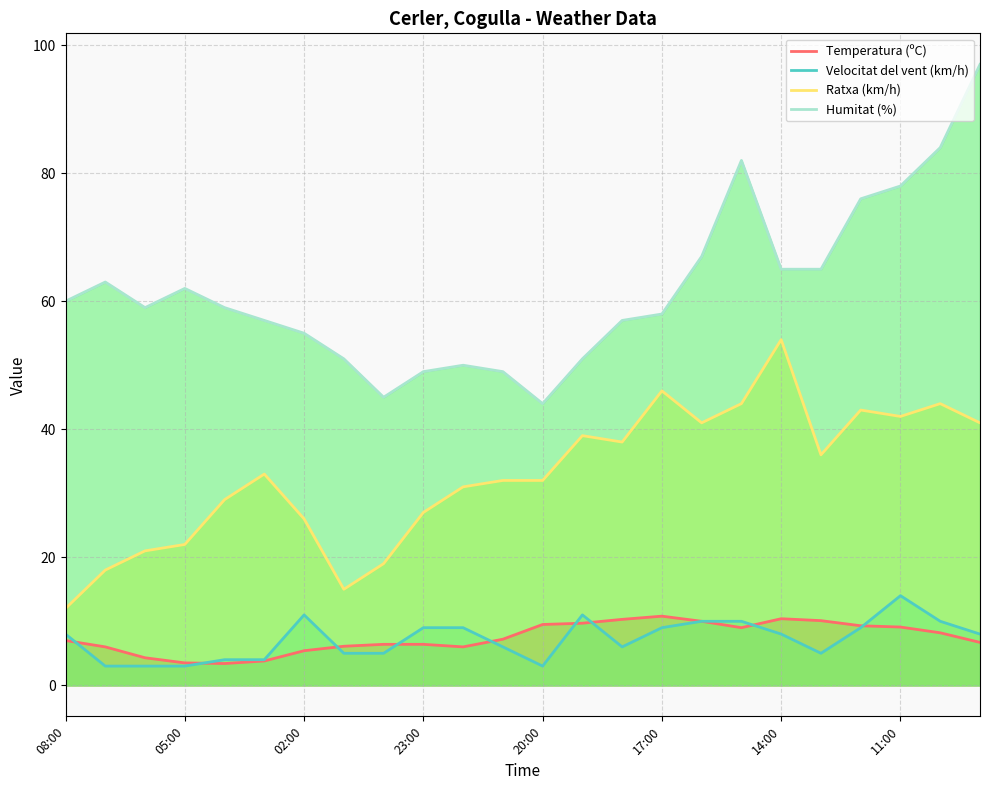

What is the smallest value displayed?

3.0